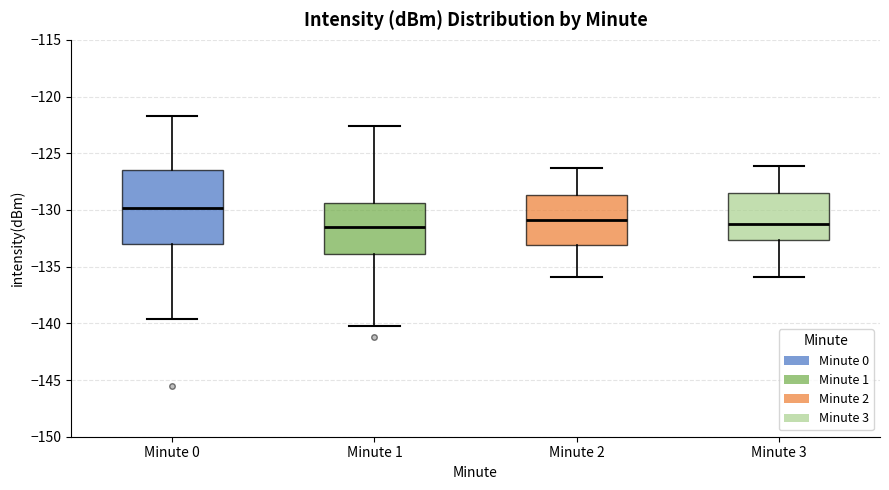

Where does the median line of the box for Minute 2 sit on the y-axis? The values are not printed on the chart, so give them approximately, as read against the axis.

-131.0